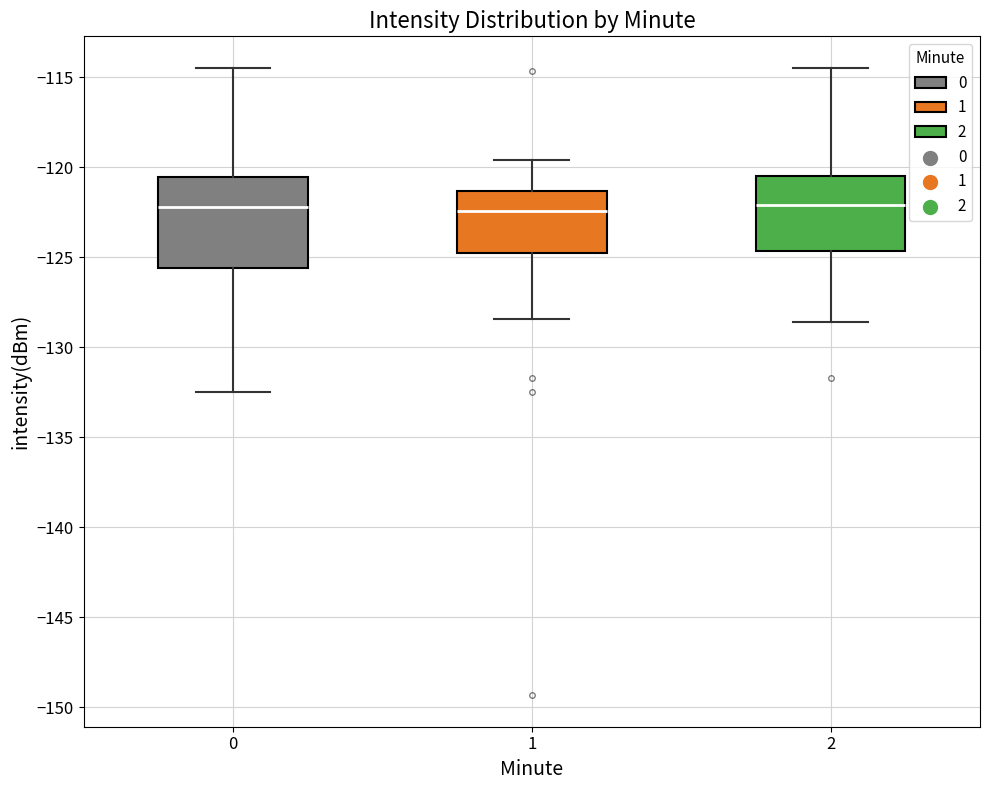

Reading left to right, transcribe this box plot: for each box, give where its median line is, the range the box spans, and where its two whiskers end, as read against the y-axis. The values are not printed on the chart, so give them approximately, as read against the axis.

0: median -122.0, box -125.5 to -120.5, whiskers -132.5 to -114.5
1: median -122.5, box -125.0 to -121.5, whiskers -128.5 to -119.5
2: median -122.0, box -124.5 to -120.5, whiskers -128.5 to -114.5